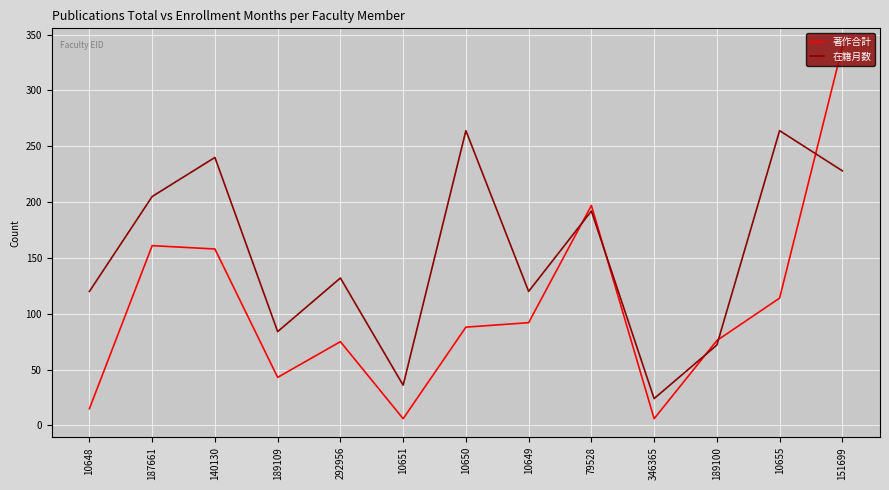

Which series changed the most between 10649 and 189100?

在籍月数